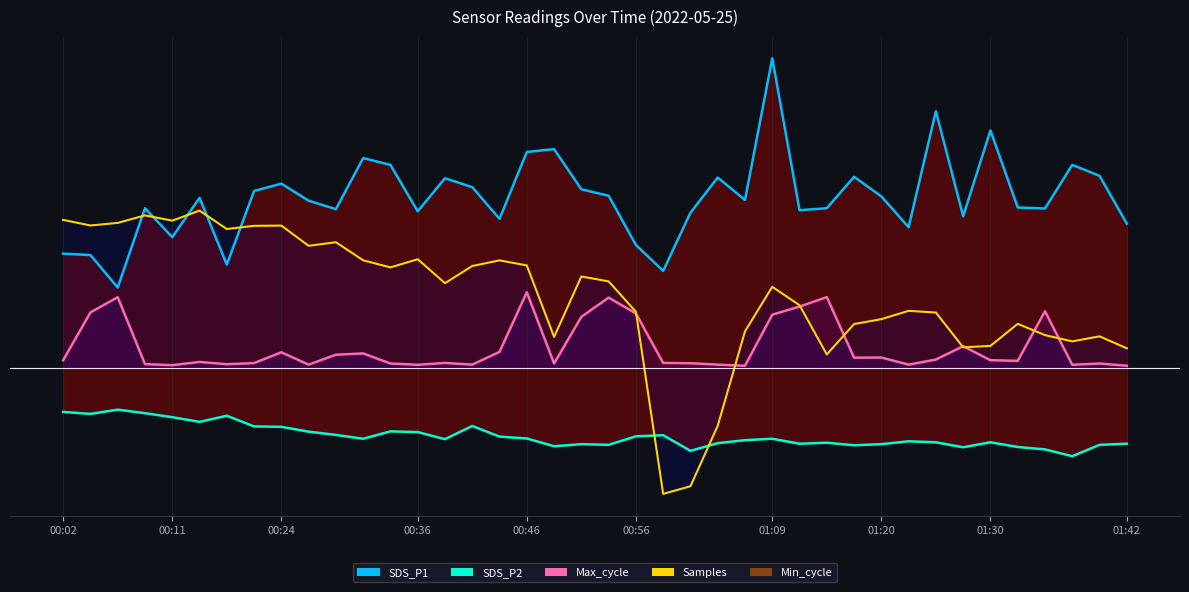

Which series has the widest spread of values?

Samples line